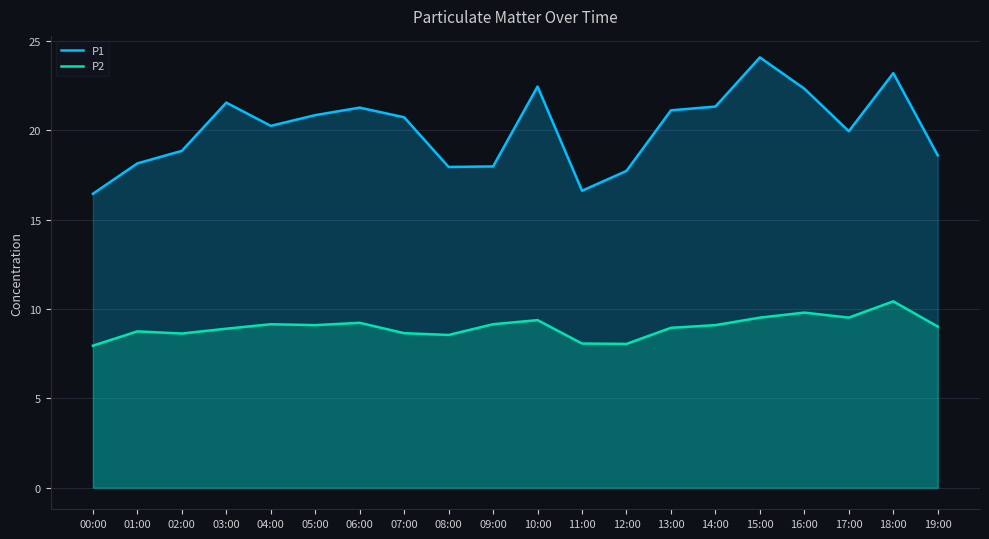

What is the minimum value for P1?

16.4